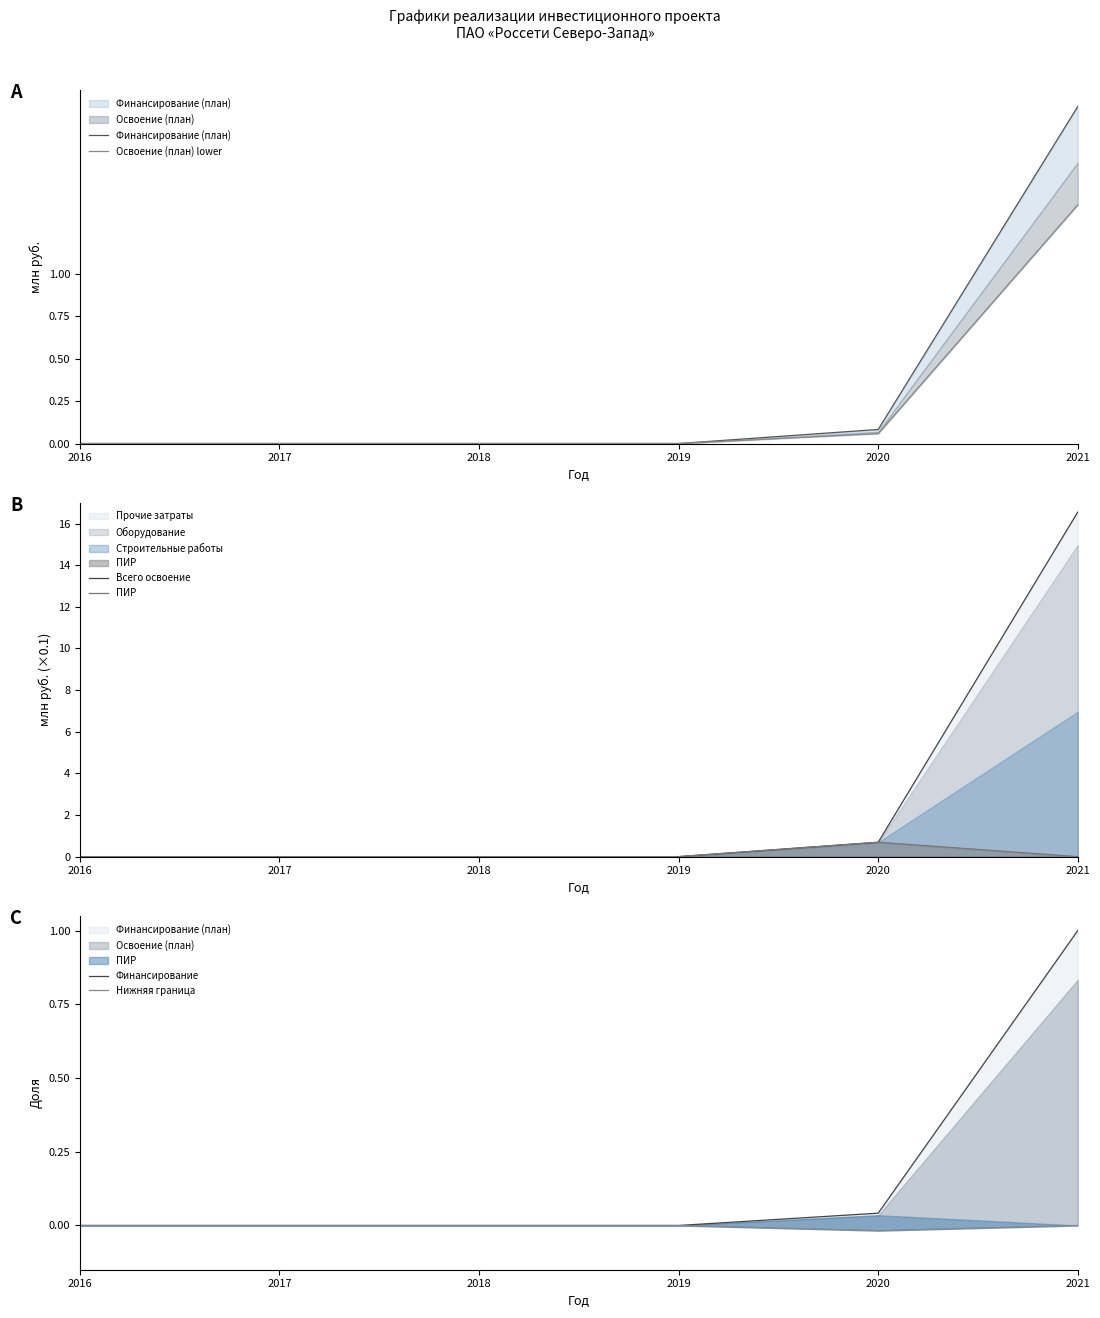

How many data points in ПИР are above 0?

1